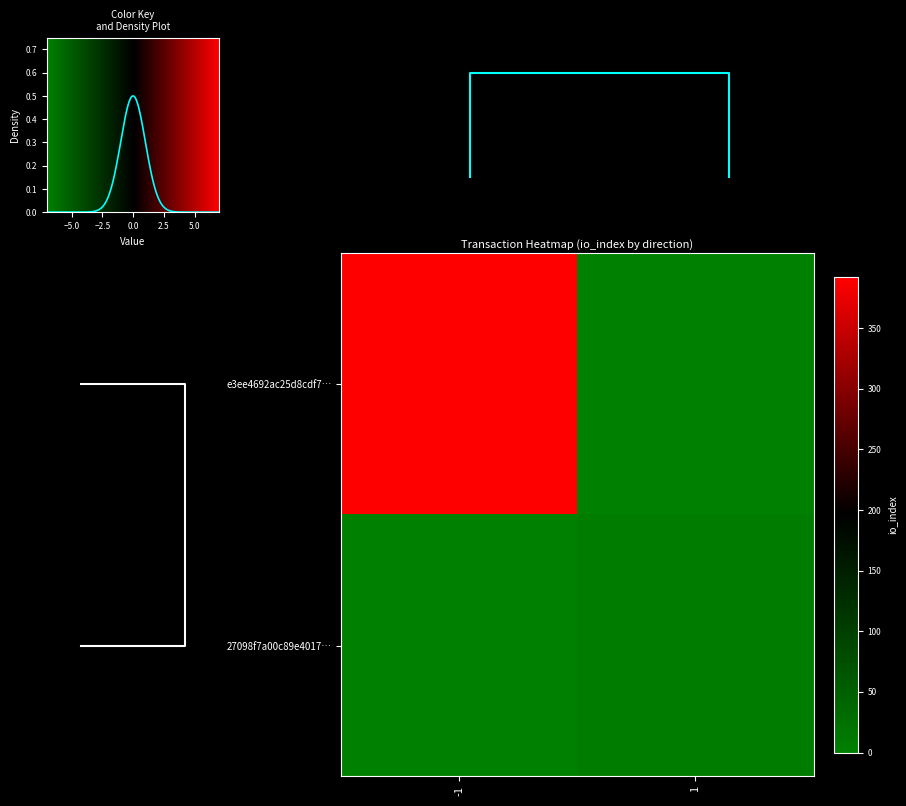

Count the e3ee4692ac25d8cdf7… values in the range 0 to 392.

2